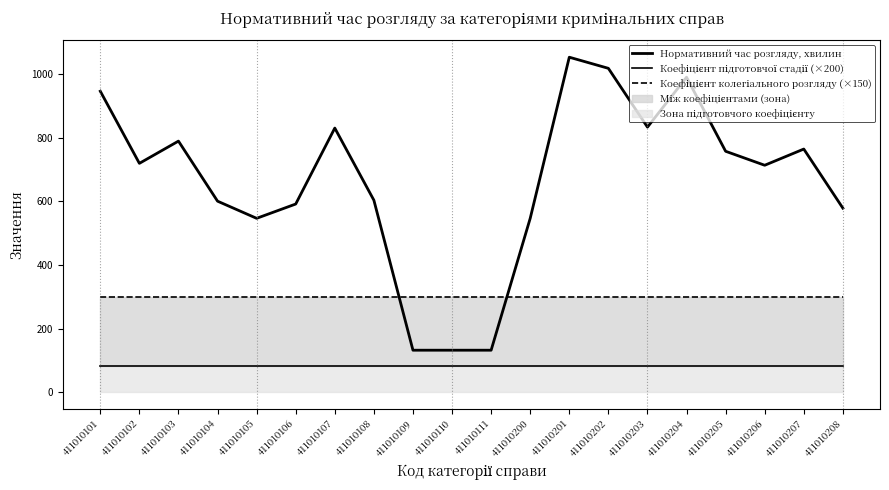

What is the value of the Коефіцієнт колегіального розгляду (×150) point at the 5th from the left?

300